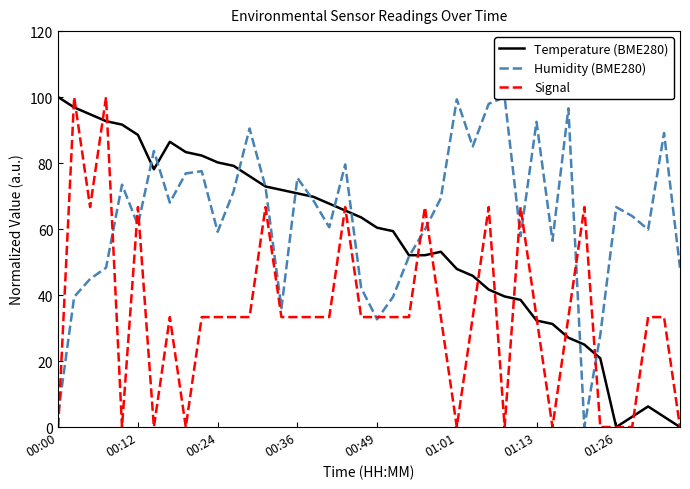

What is the sum of the Temperature (BME280) values at 00:24 and 00:00?

180.2